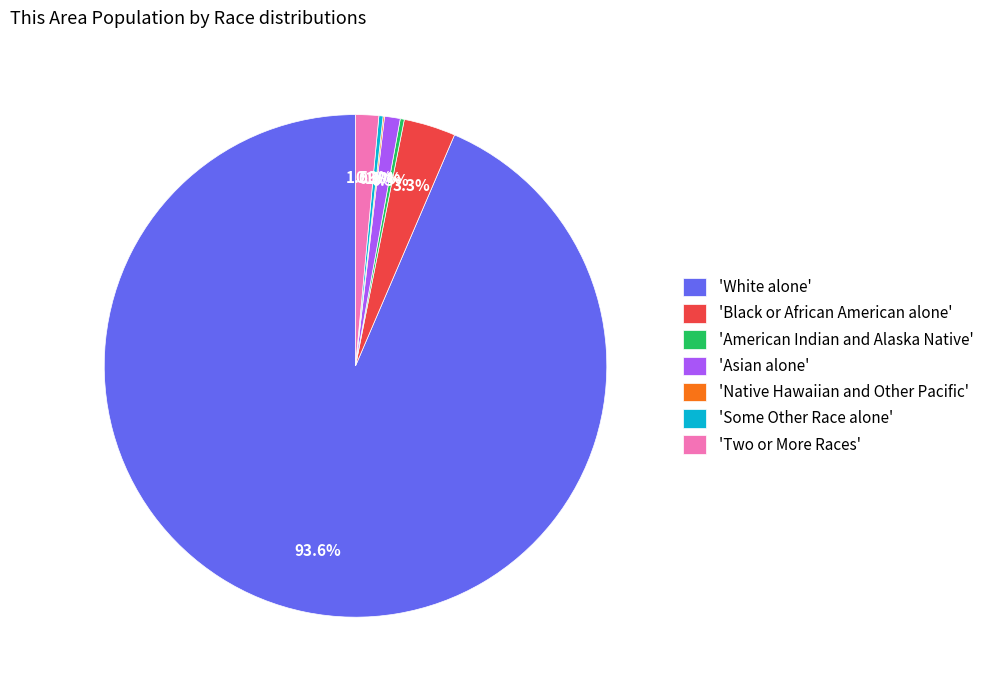

Which category has the biggest portion of the pie?

'White alone'